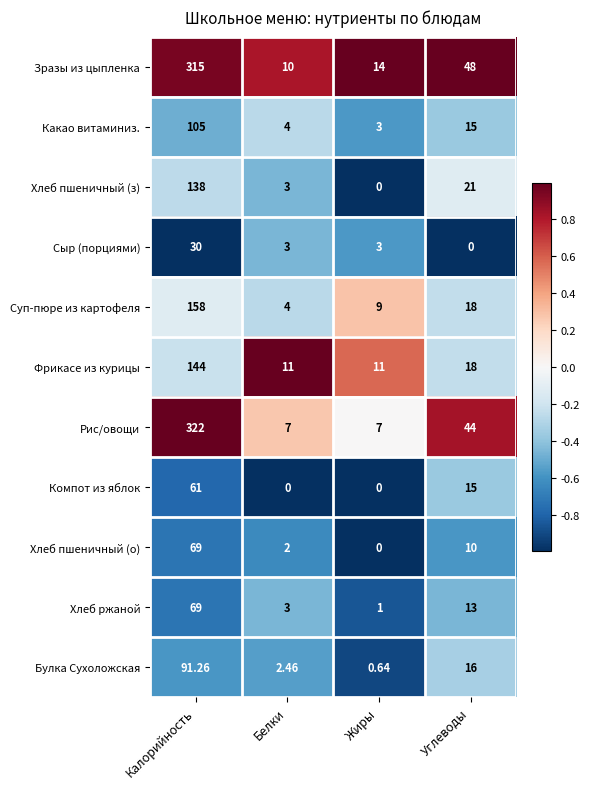

Is the value of Булка Сухоложская at Белки greater than the value of Какао витаминиз. at Белки?

No